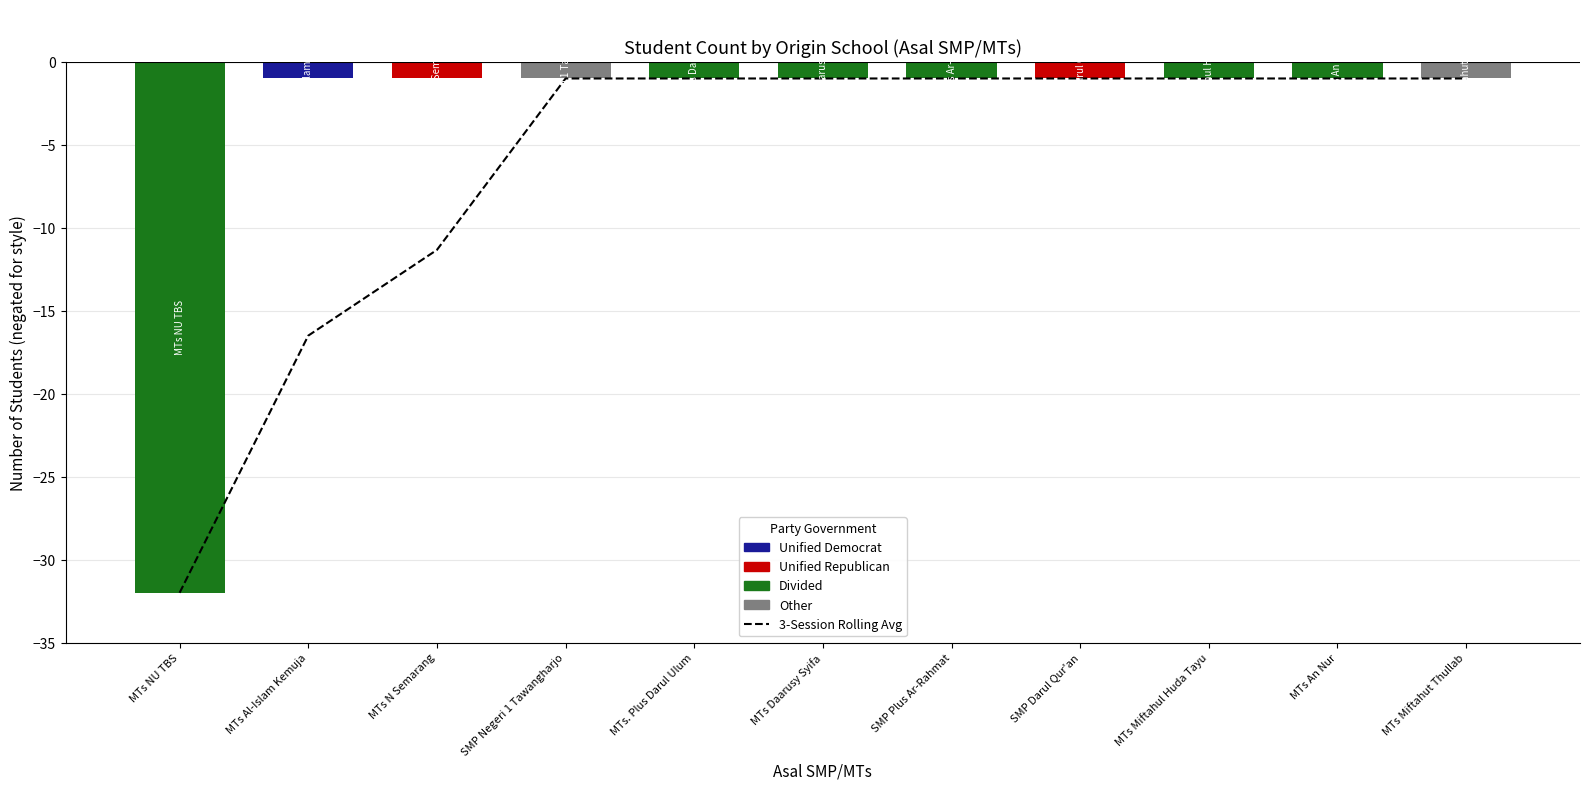

Which category has the lowest value across all series?

MTs NU TBS